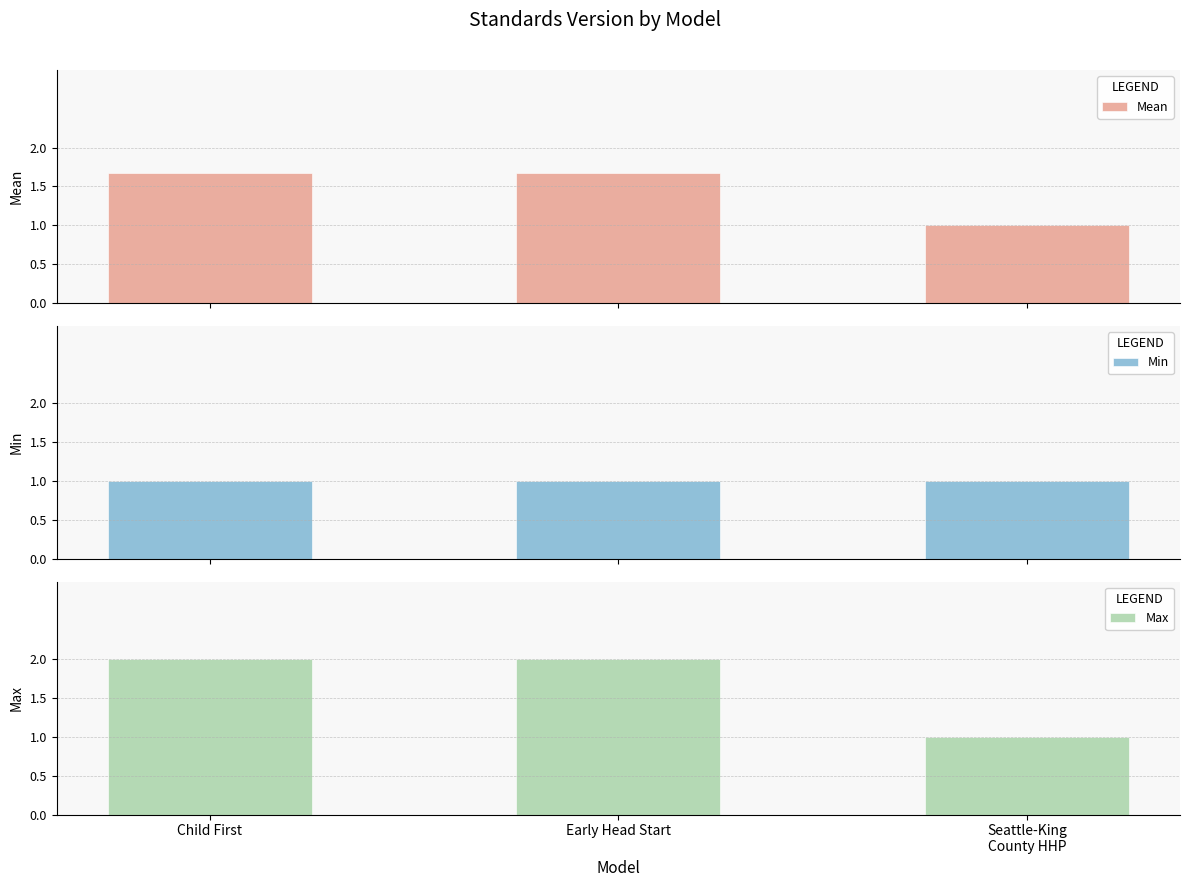

How many bars are there in total?

9